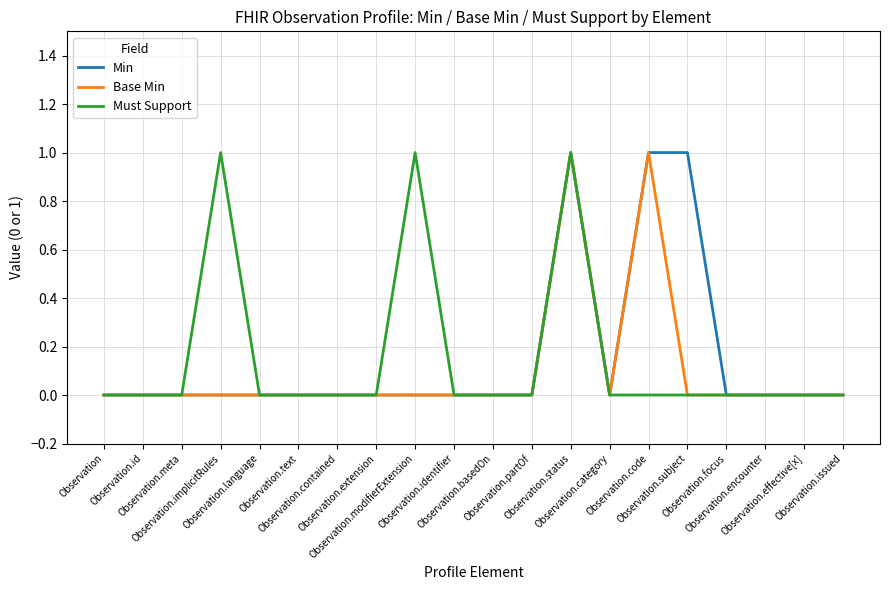

What are all the series names shown in the legend?

Min, Base Min, Must Support